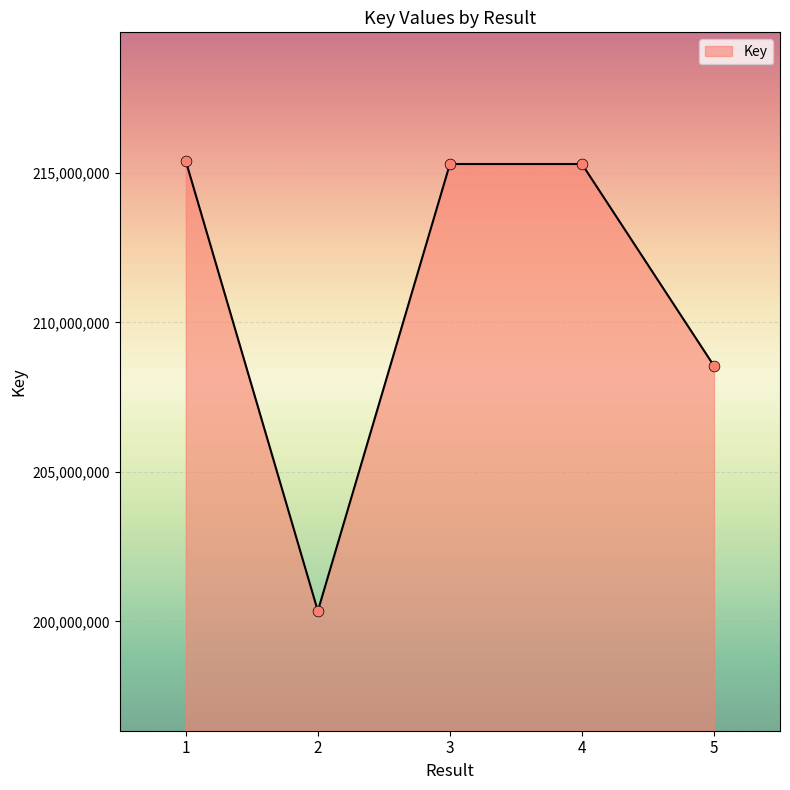

Between 1 and 2, which is larger?

1